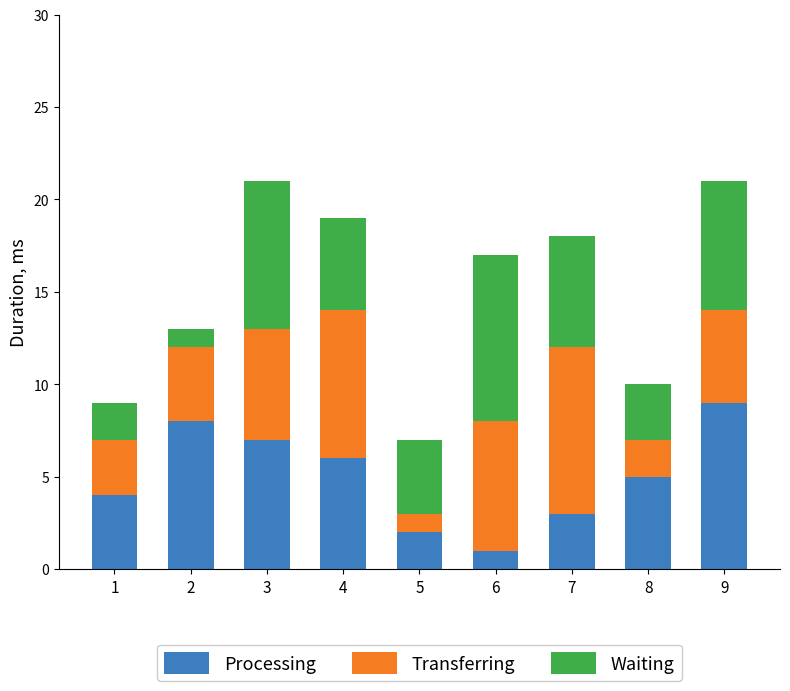

Reading left to right, what are the values for Processing?

4	8	7	6	2	1	3	5	9